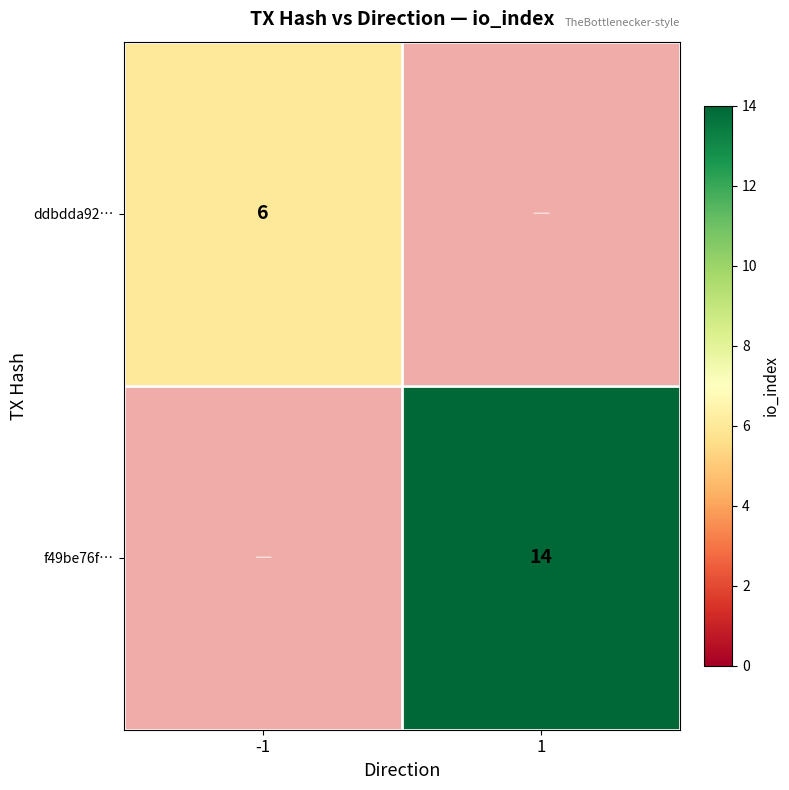

The value of f49be76f… at 1 is 7. True or false?

False